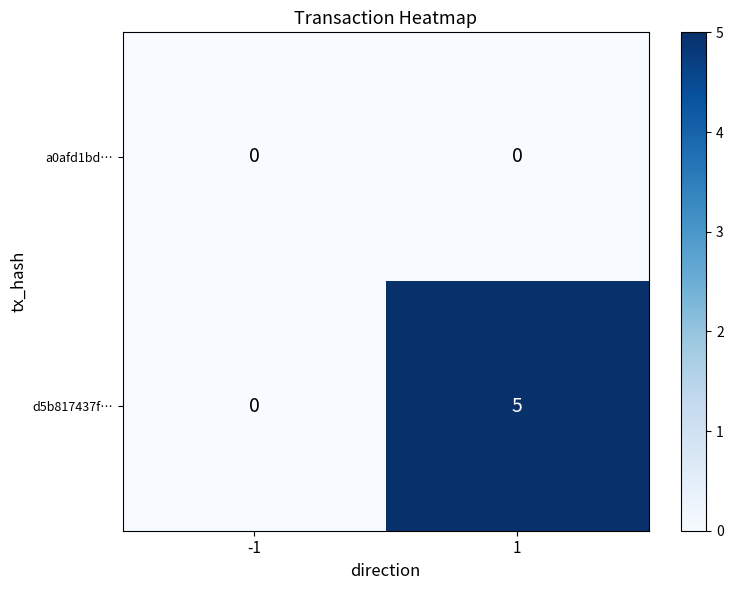

Reading left to right, what are all the values shown in this chart?

a0afd1bd…: -1=0	1=0
d5b817437f…: -1=0	1=5